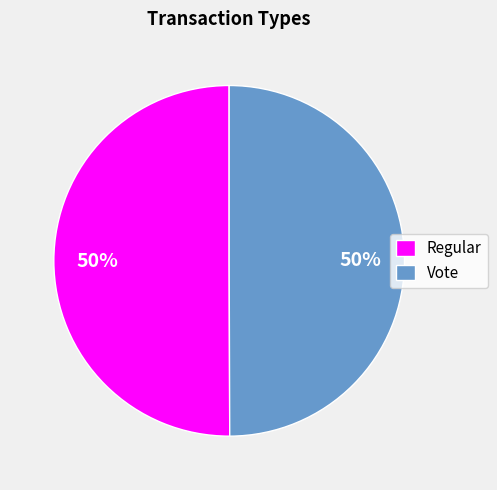

Combined, do Regular and Vote account for over 50%?

Yes